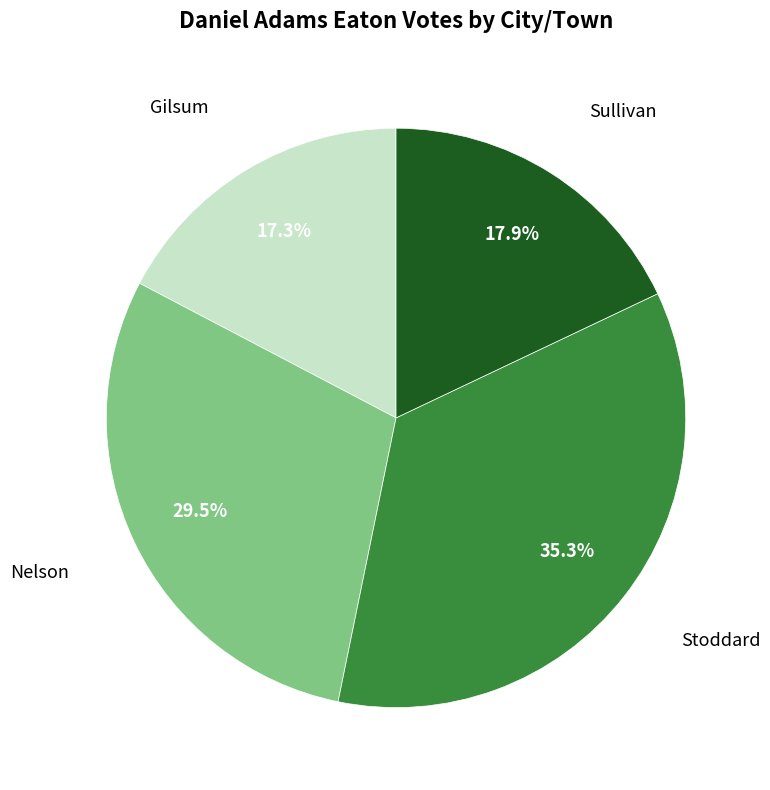

Is there any slice that represents more than half of the pie?

No